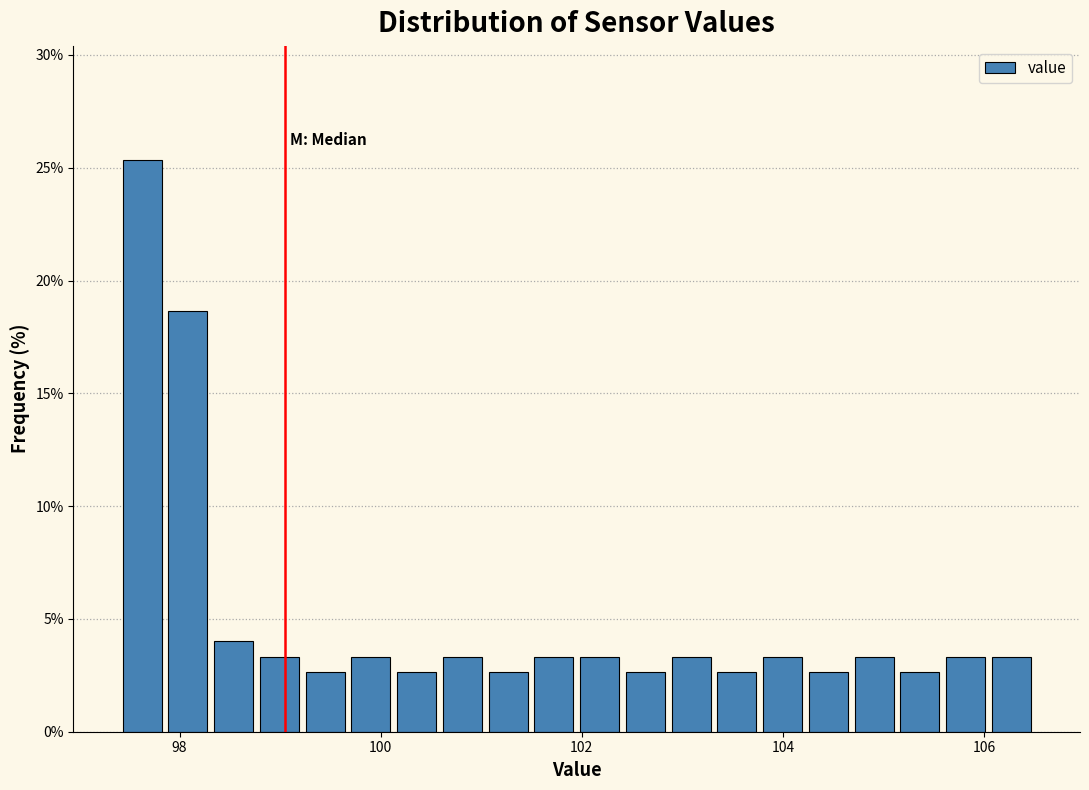

Around what value on the x-axis is the tallest bar? Give the approximate position of its centre, as read against the axis.

97.6